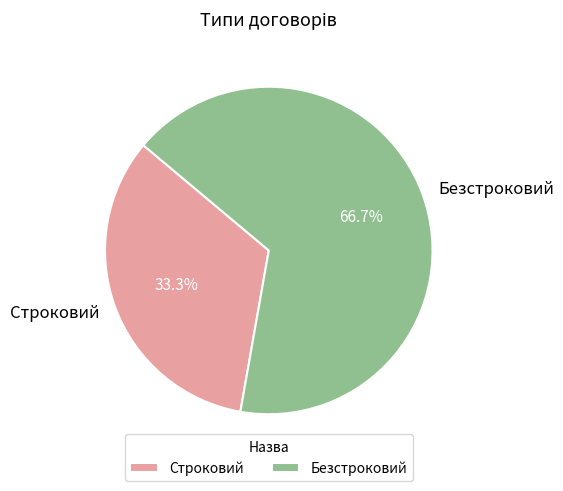

True or false: Безстроковий accounts for 59% of the total.

False